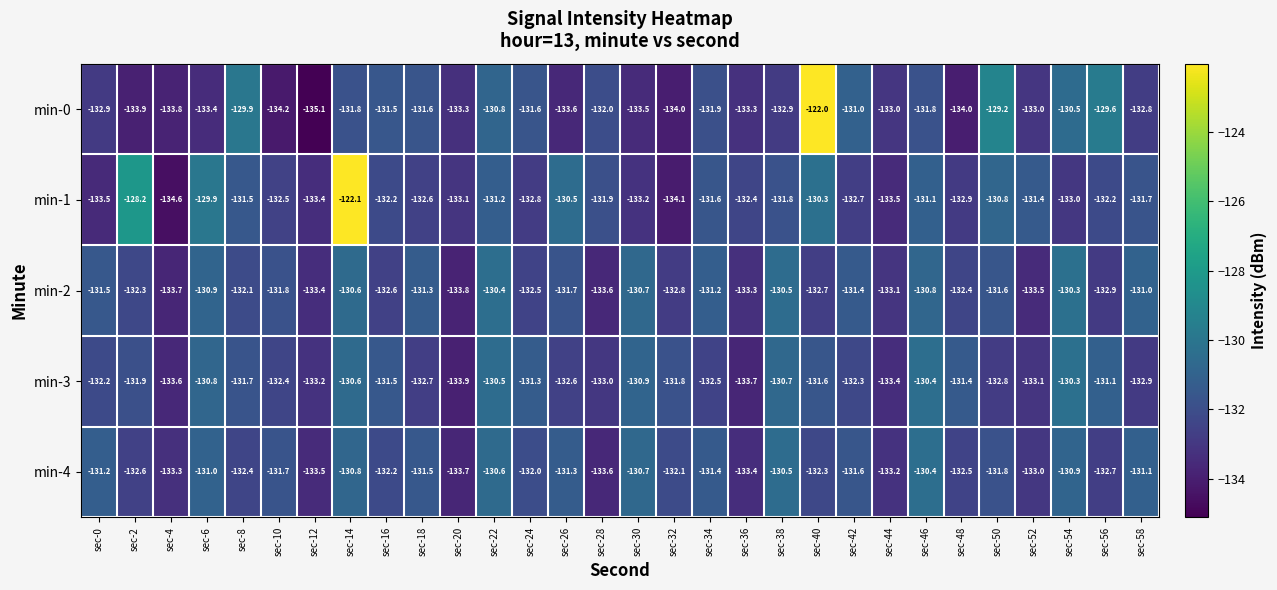

What is the sum of the min-2 values at sec-50 and sec-54?

-261.9